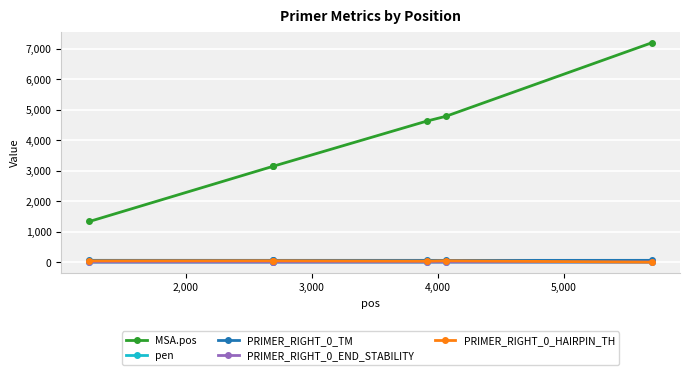

Which series has the largest range (max minus min)?

MSA.pos